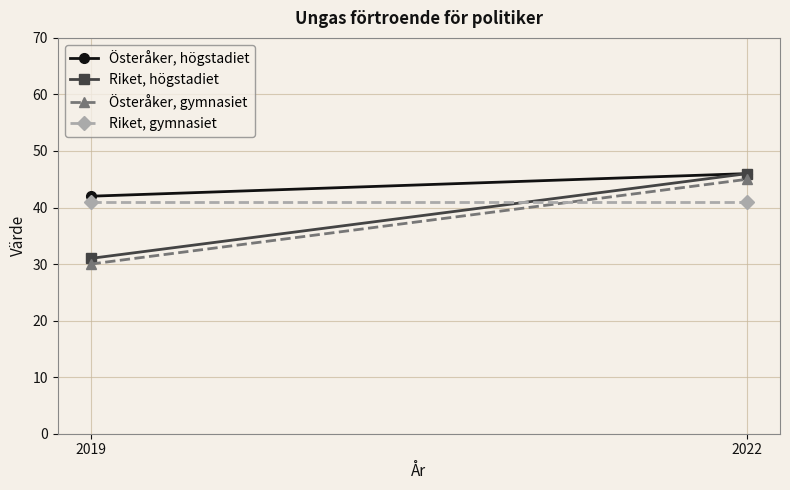

What is the minimum value shown in the chart?

30